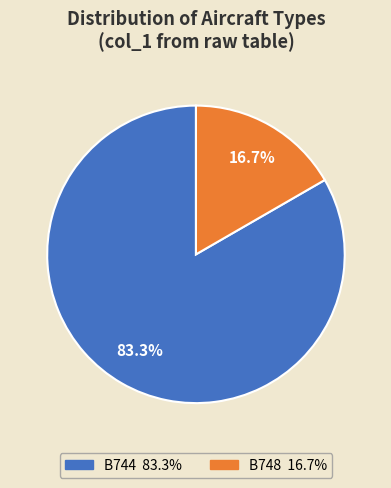

What portion of the pie excludes B748?

83.3%